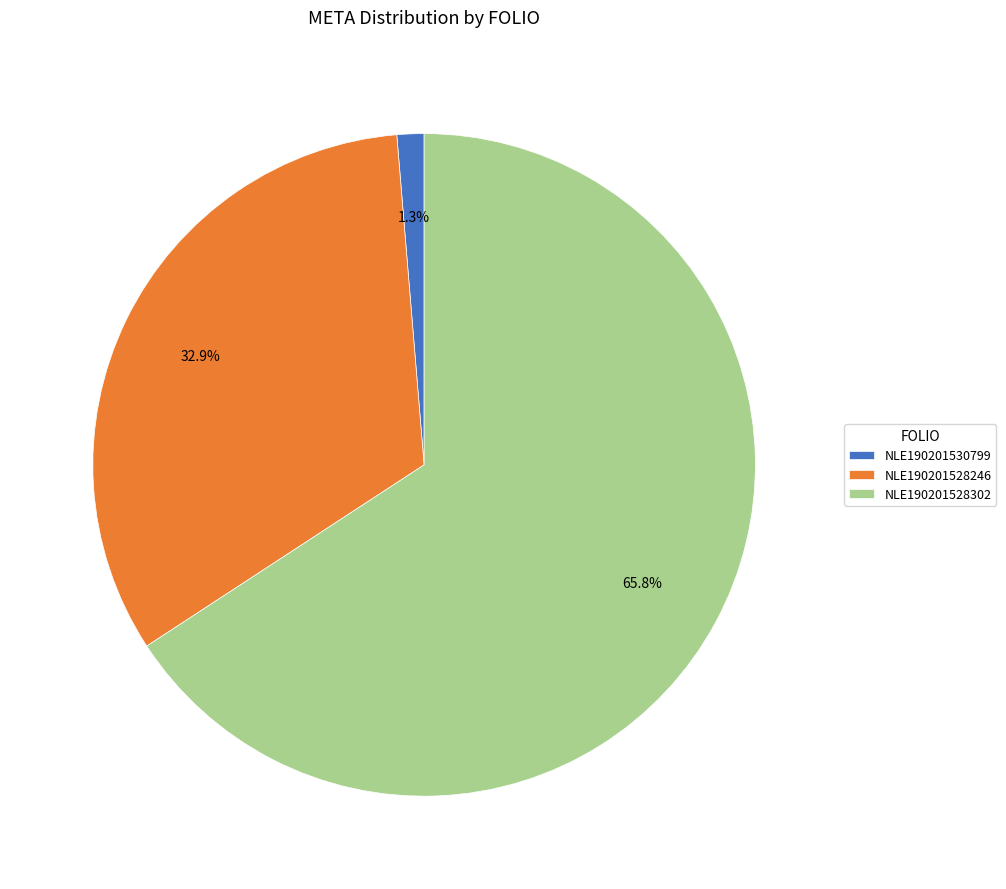

True or false: NLE190201528246 accounts for 33% of the total.

True